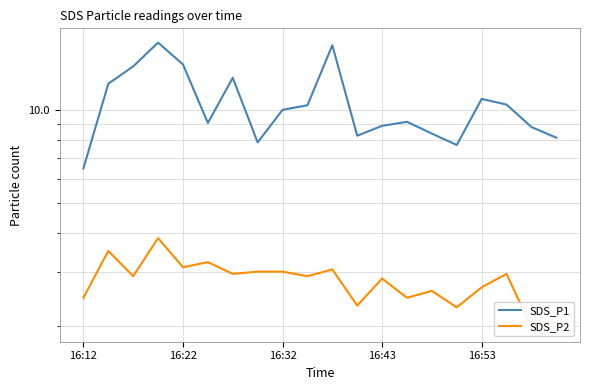

What is the total value across all series at 16:53?

13.5